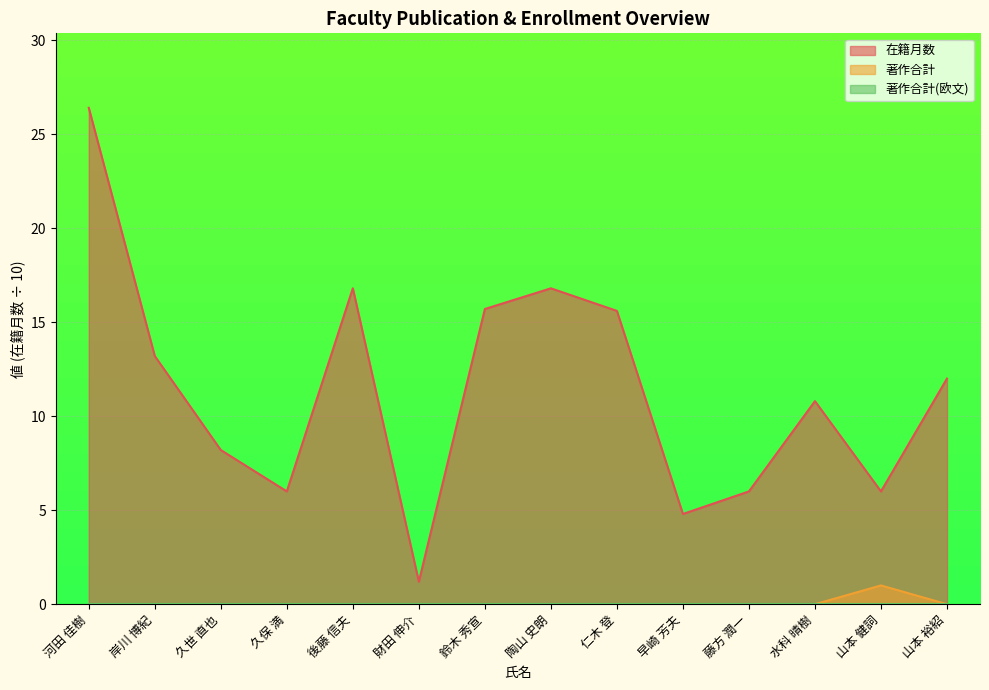

How many data points in 在籍月数 are above 12?

6